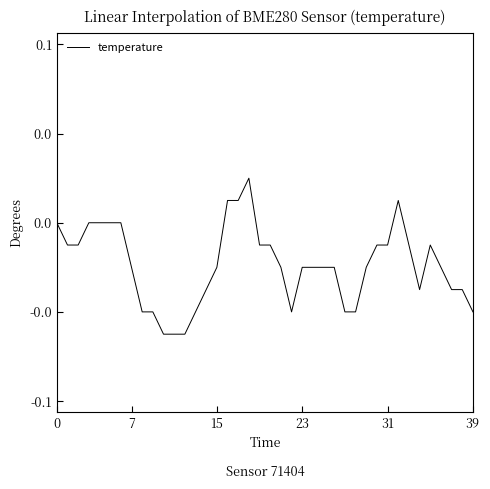

Where does the data first go above 0?

16